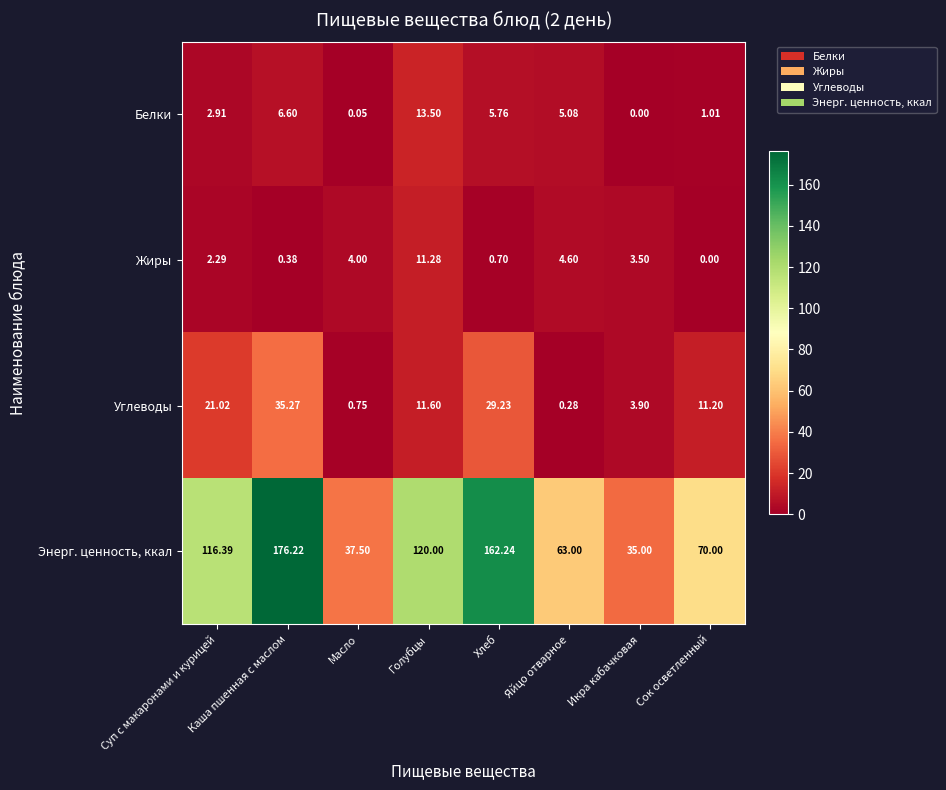

At which label is Энерг. ценность, ккал closest to 105?

Суп с макаронами и курицей